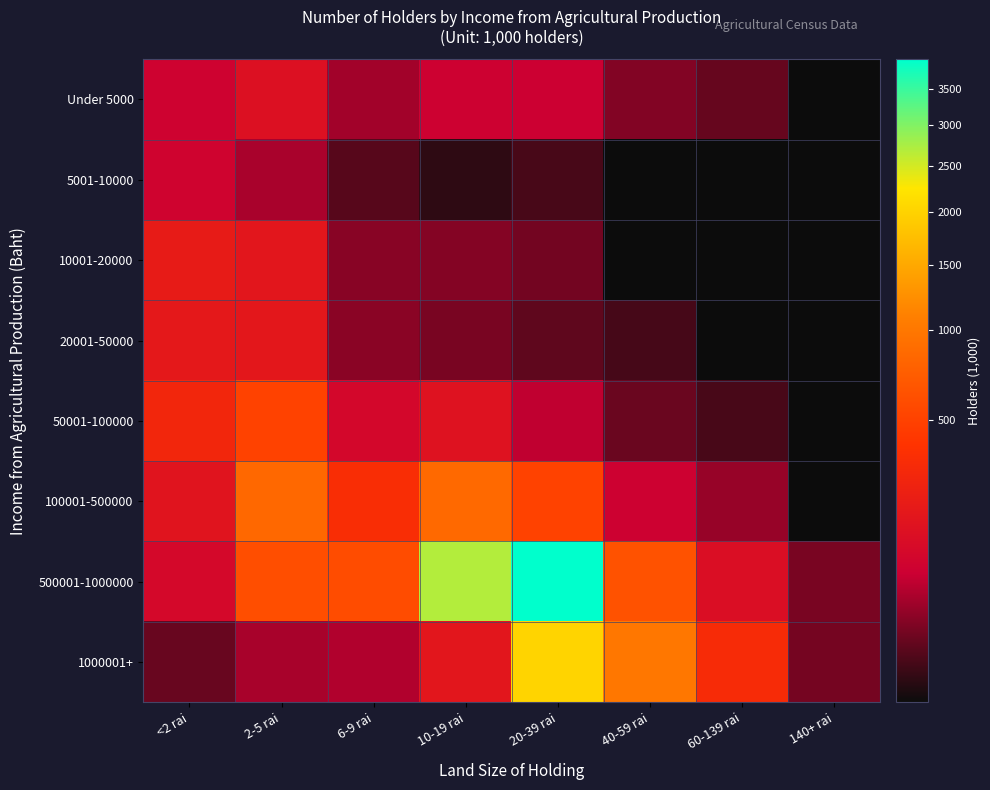

At 60-139 rai, list the series in order from smallest to largest.

5001-10000, 10001-20000, 20001-50000, 50001-100000, Under 5000, 100001-500000, 500001-1000000, 1000001+